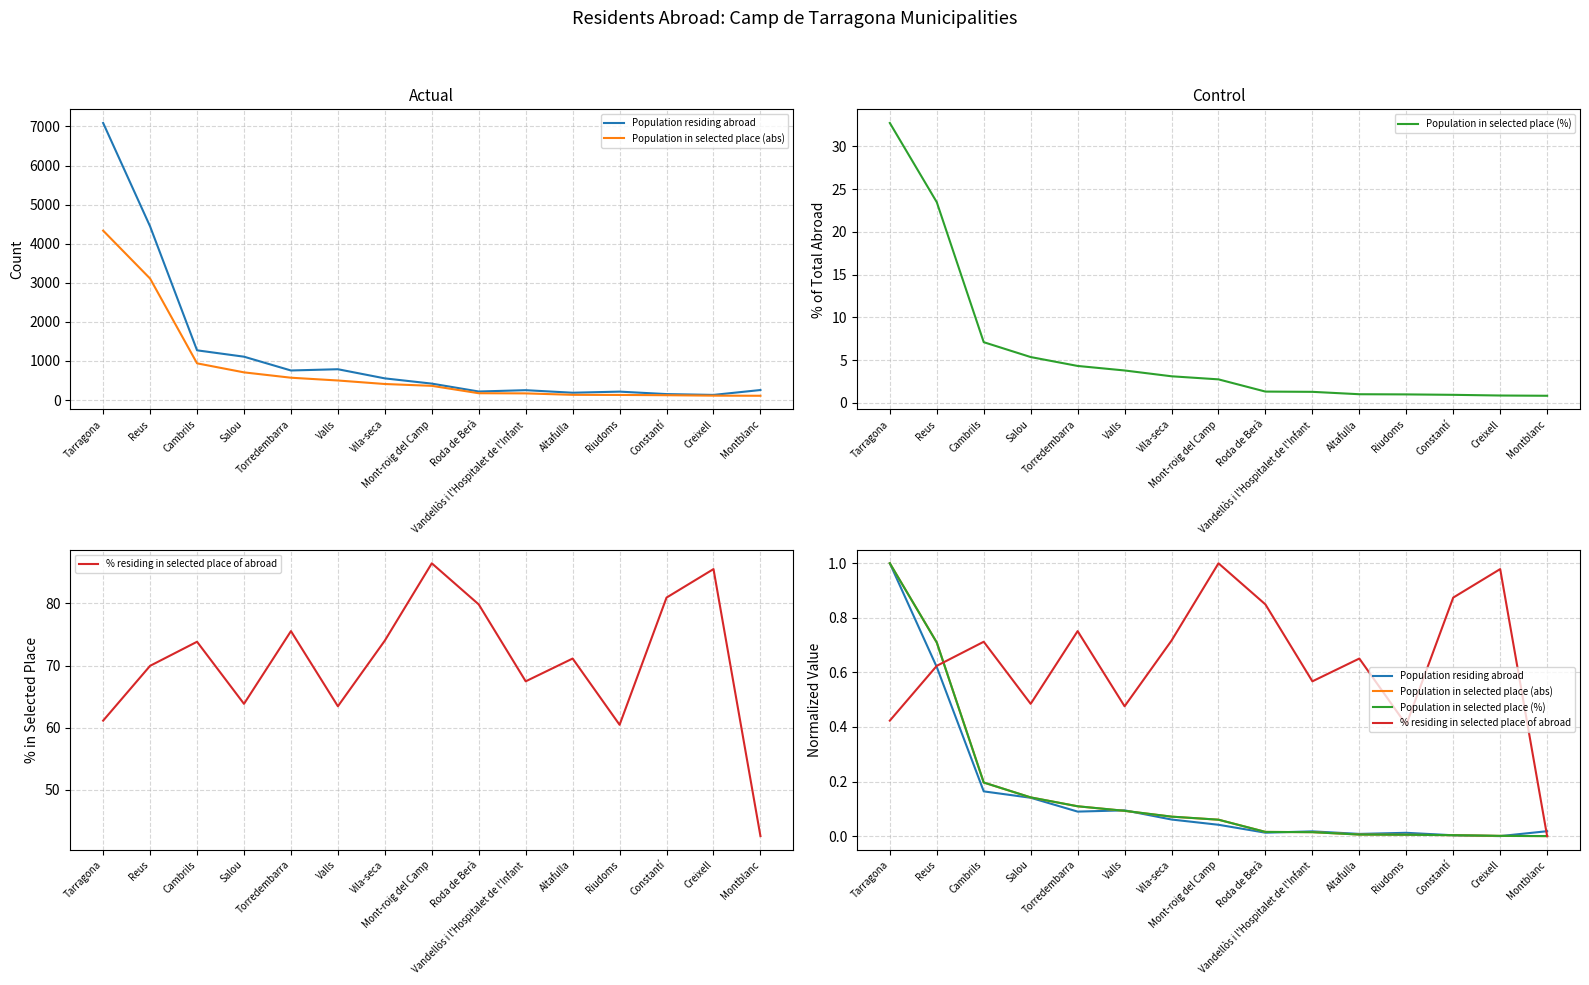

Between which two adjacent categories do Population residing abroad and Population in selected place (%) first intersect?

Tarragona and Reus